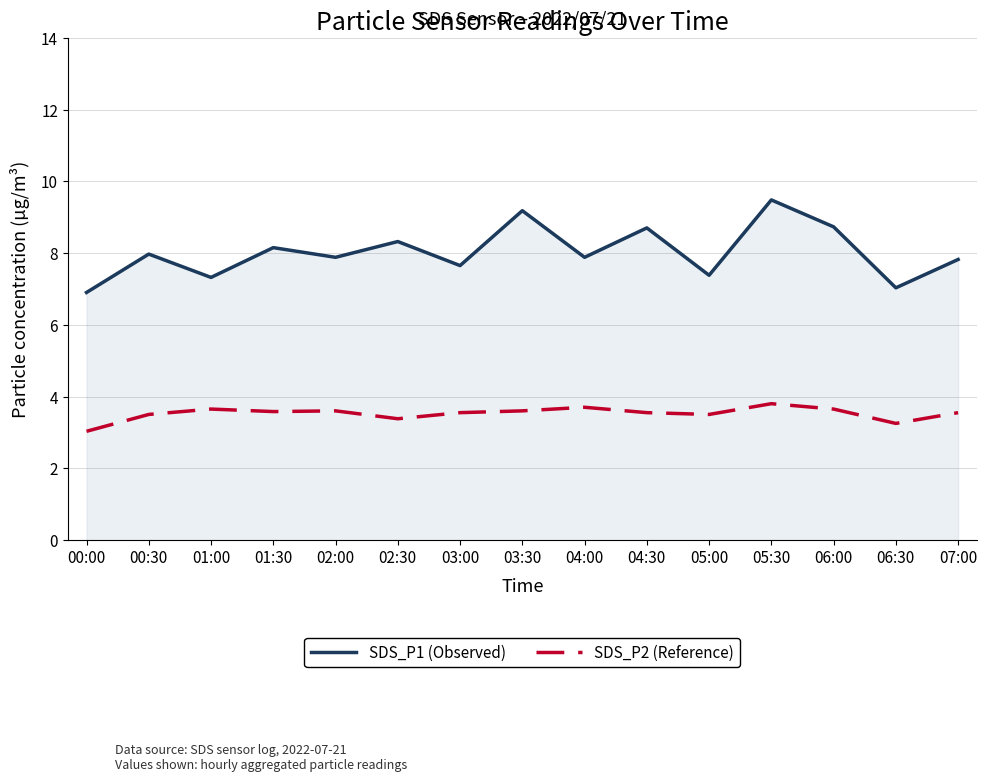

What is the sum of the SDS_P1 (Observed) values at 05:00 and 07:00?

15.2